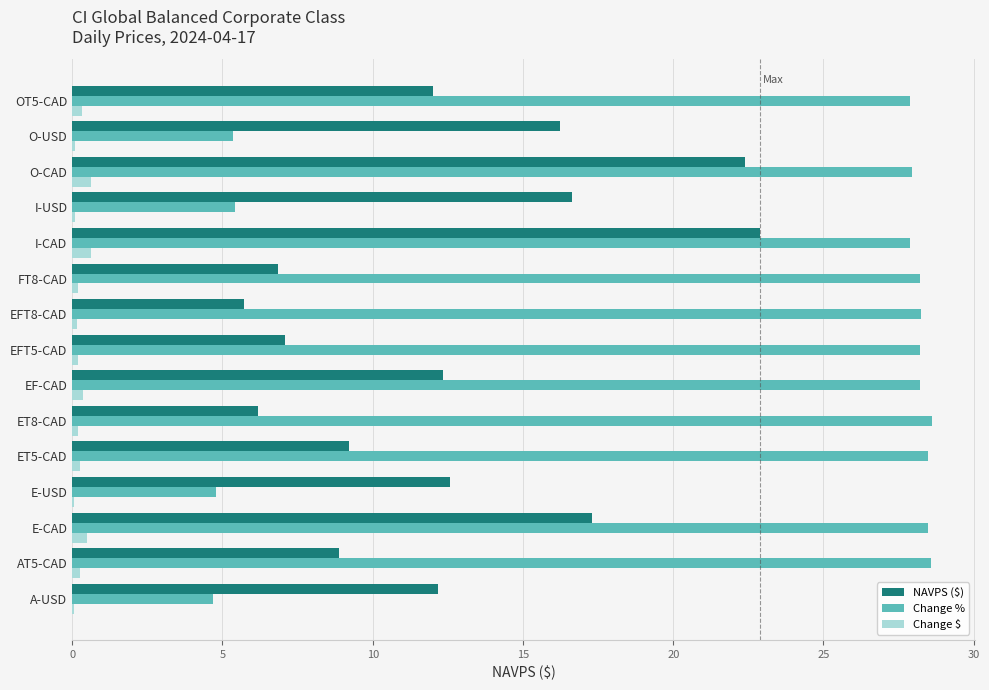

How many data points does each series have?

15